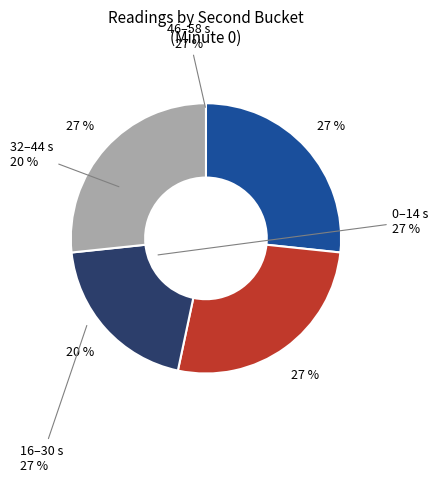

To the nearest percent, what is the average slice percentage?

25%